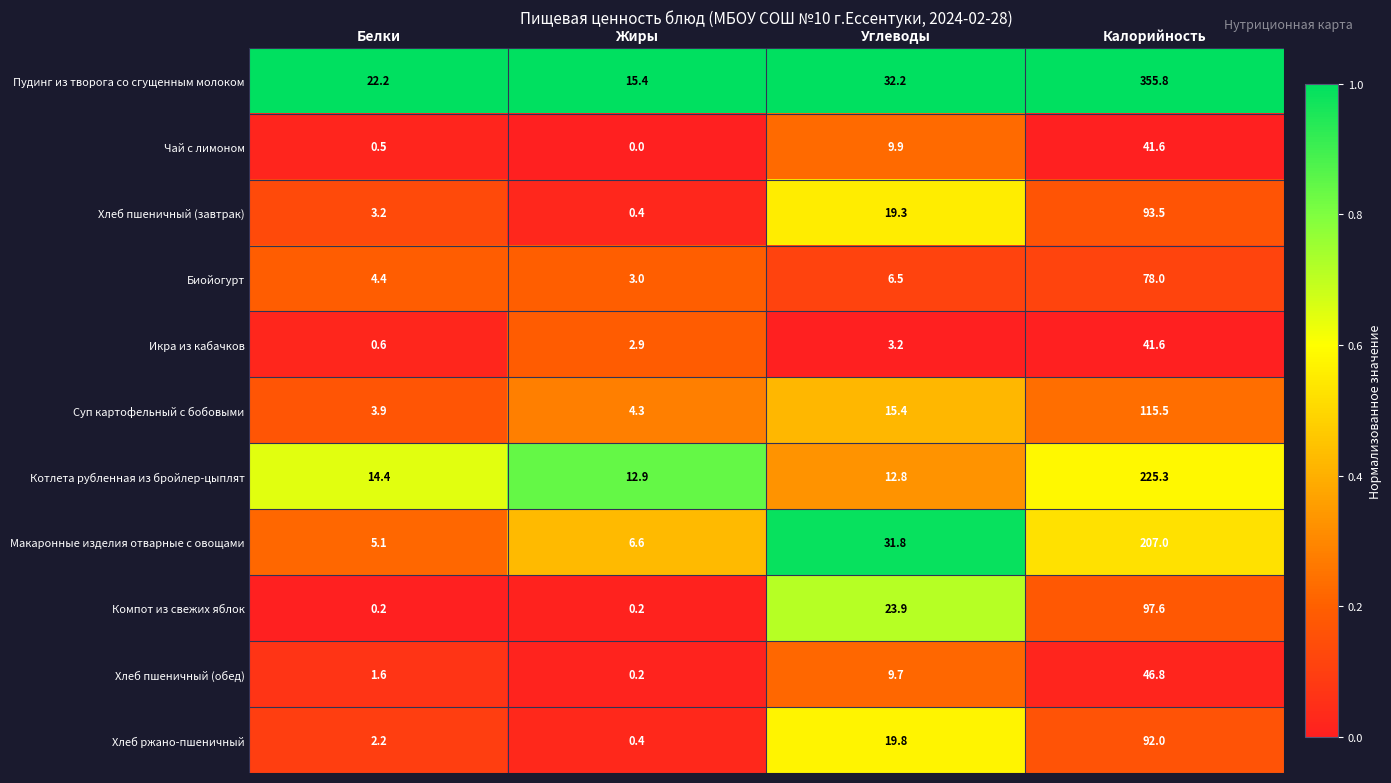

The Котлета рубленная из бройлер-цыплят series shows 18.2 at Углеводы. True or false?

False